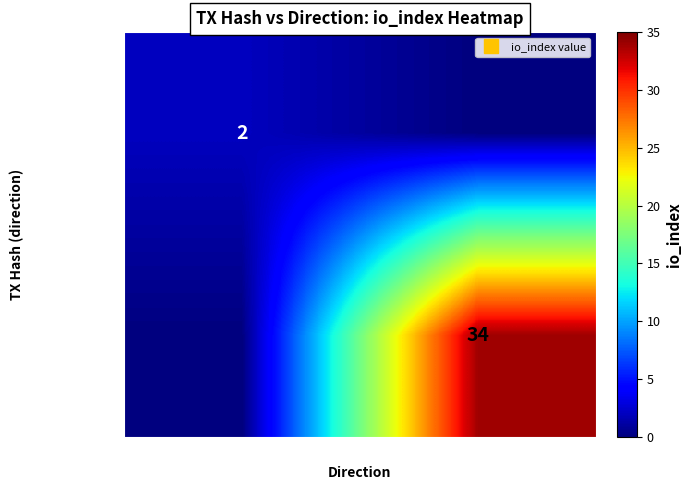

What is the average value of the 07667802...(+1) series?

17